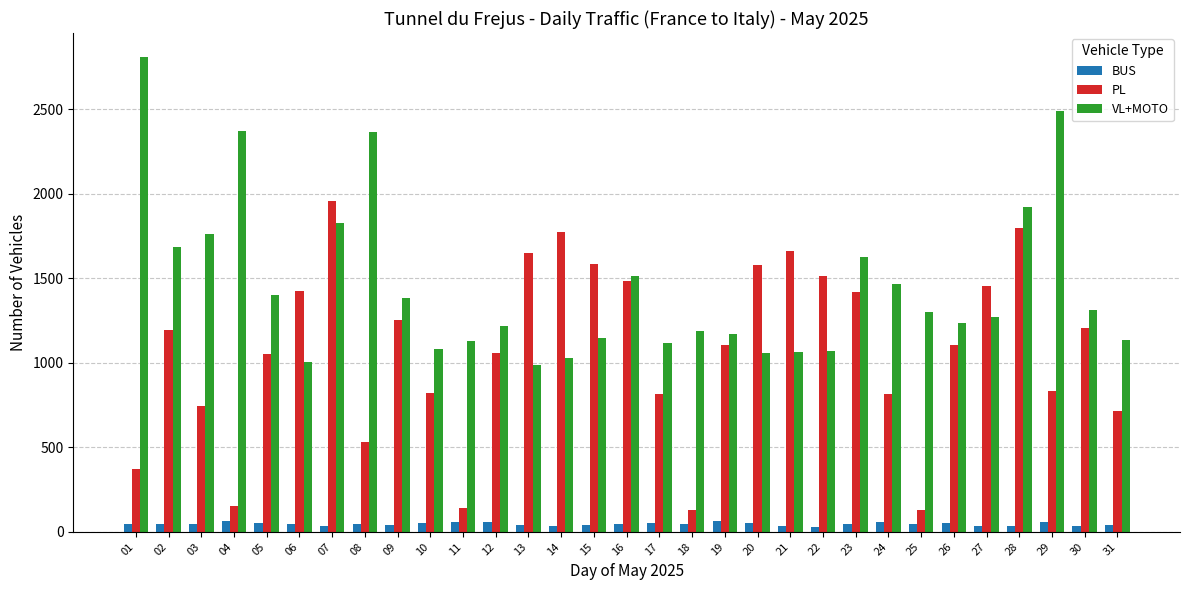

Rank the series by their maximum value, from lowest to highest.

BUS, PL, VL+MOTO